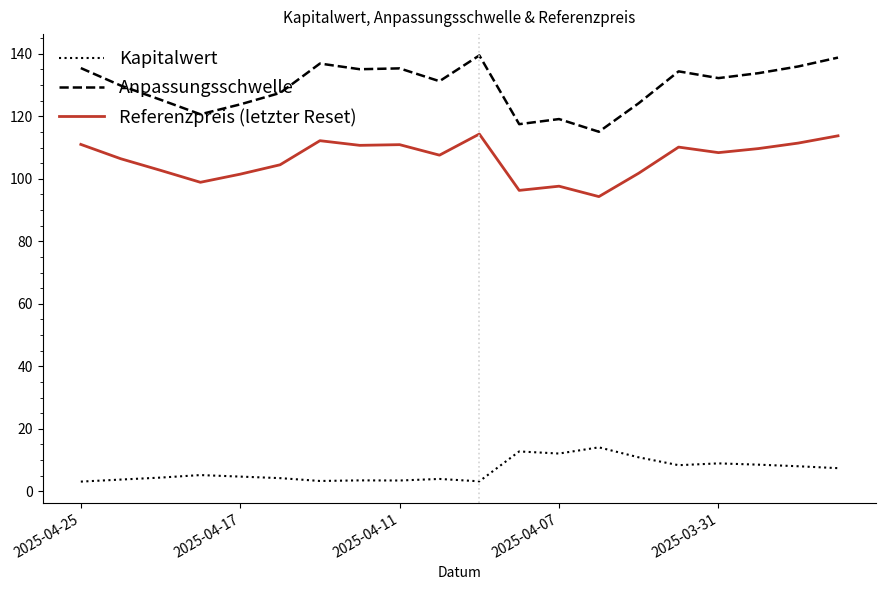

List the series in order of their overall mean, highest first.

Anpassungsschwelle, Referenzpreis (letzter Reset), Kapitalwert